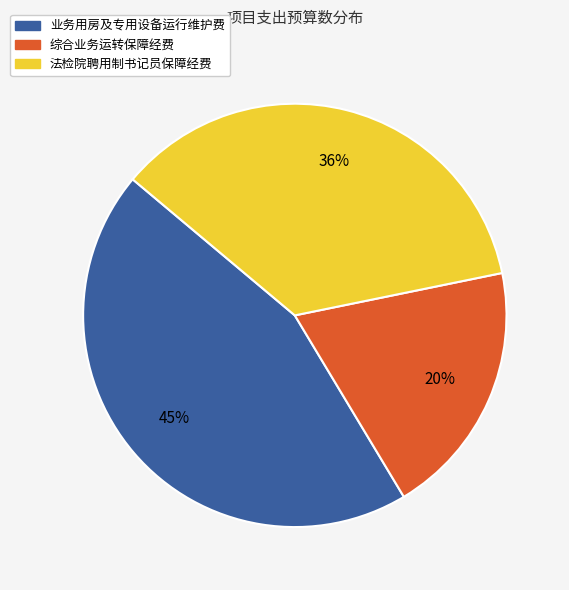

Which has a higher value, 法检院聘用制书记员保障经费 or 业务用房及专用设备运行维护费?

业务用房及专用设备运行维护费